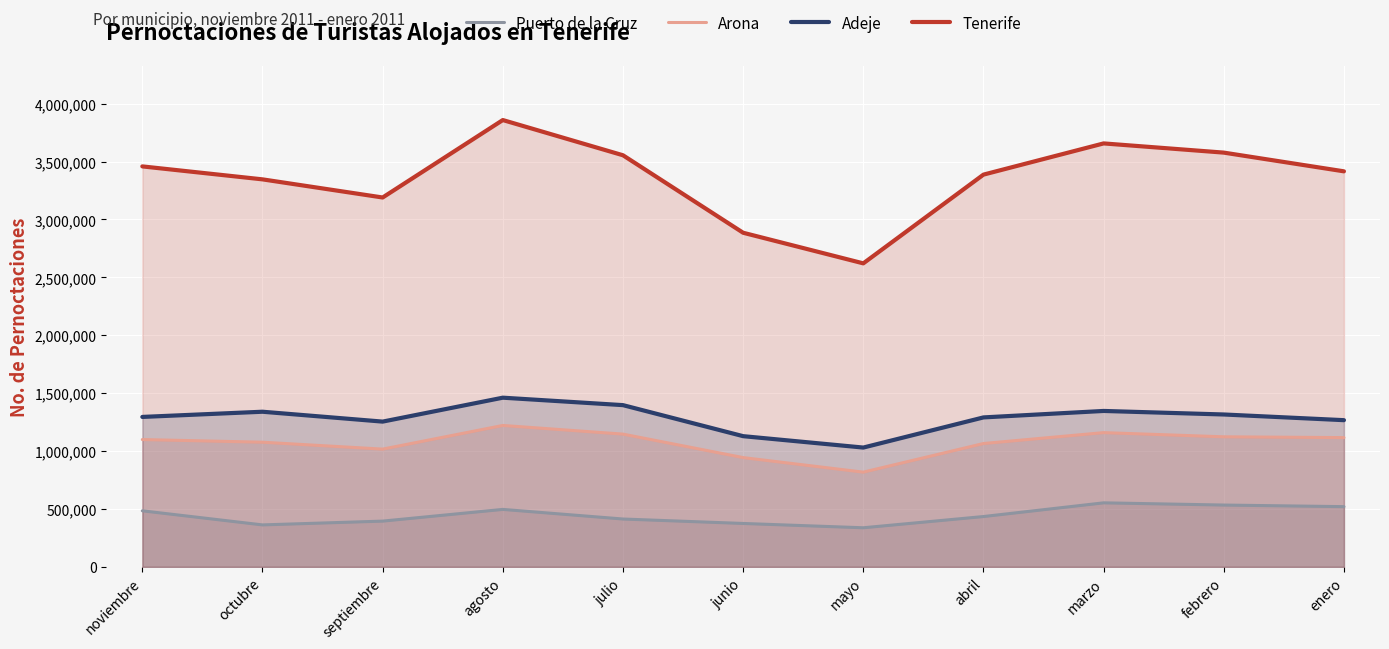

Reading left to right, transcribe all the data shown in this chart.

Puerto de la Cruz: 484244	362475	395215	496356	413348	374950	337728	434718	553005	533909	520157
Arona: 1099561	1076645	1016923	1221327	1146555	943805	818155	1065250	1159384	1123275	1116370
Adeje: 1294980	1339844	1254561	1461141	1396810	1128843	1030395	1290783	1346616	1316062	1266965
Tenerife: 3458609	3346622	3189974	3858837	3554722	2885529	2621208	3387557	3657065	3577582	3415932